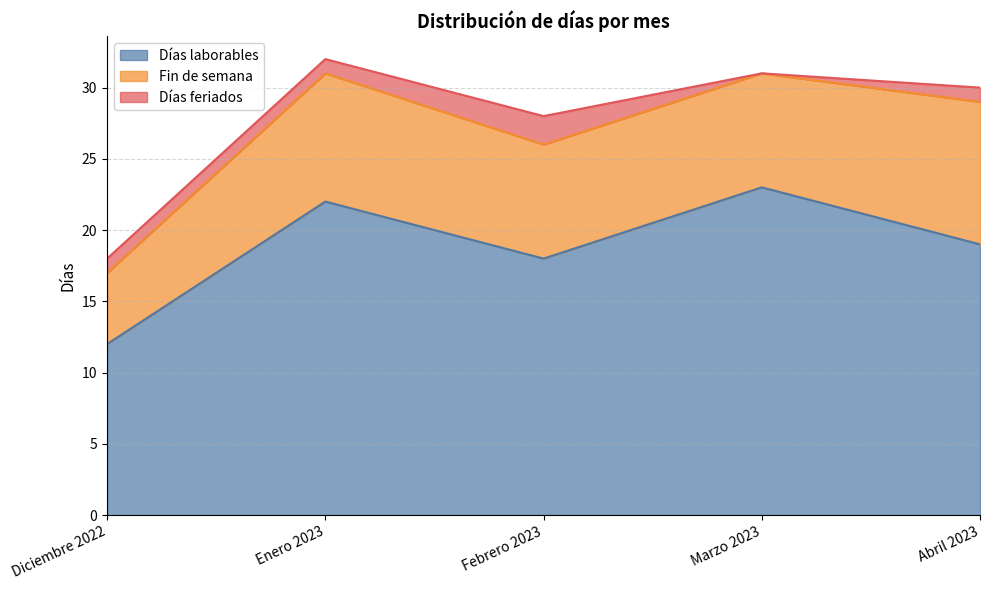

Which has a higher value, Marzo 2023 or Febrero 2023?

Marzo 2023